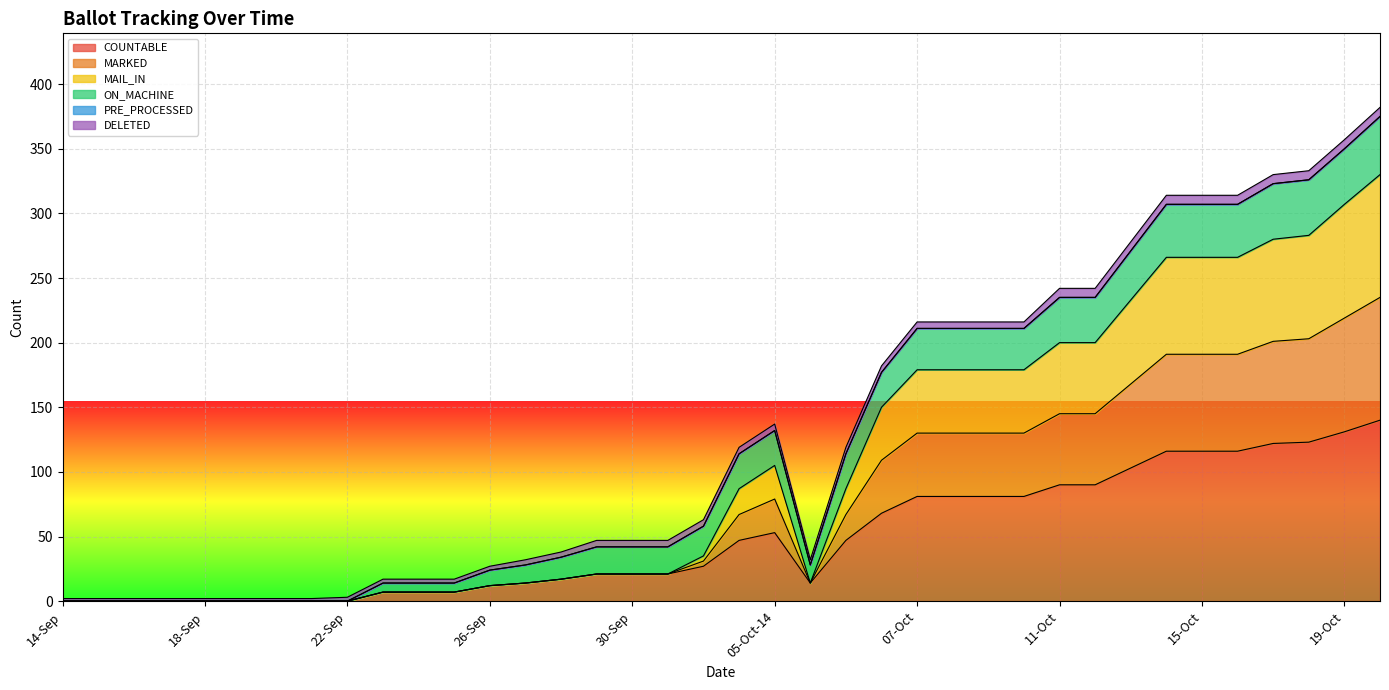

Does the chart display data point markers on the line(s)?

No